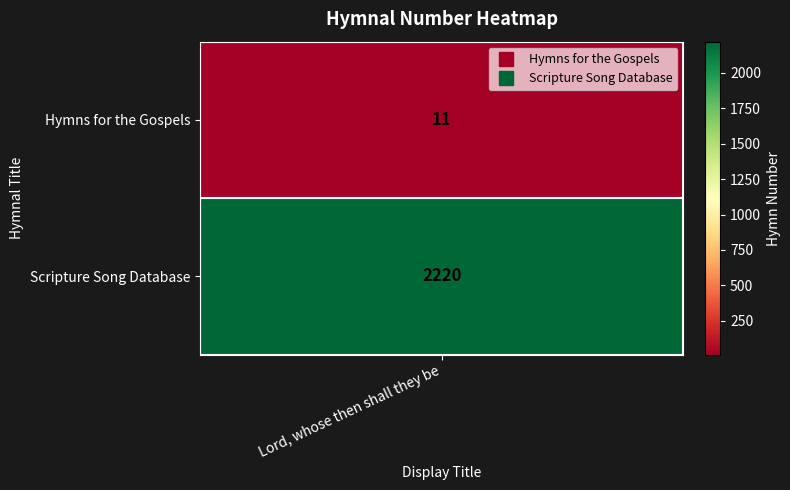

Reading right to left, what are all the values shown in this chart?

2220	11